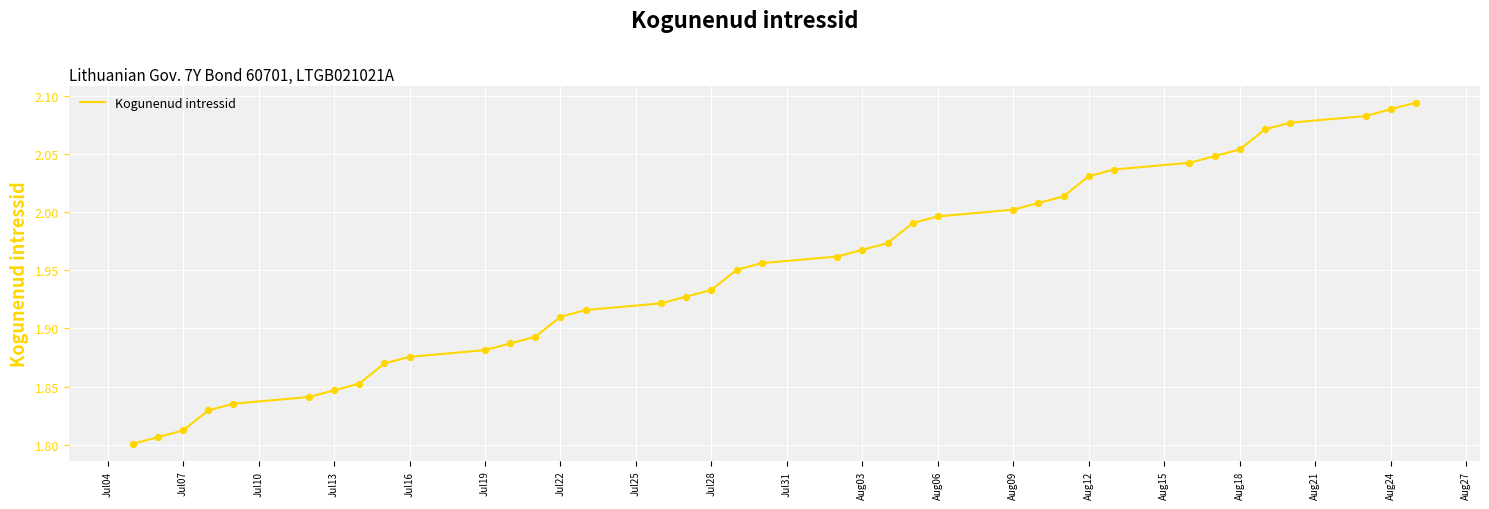

What is the difference between the maximum and minimum values?

0.3